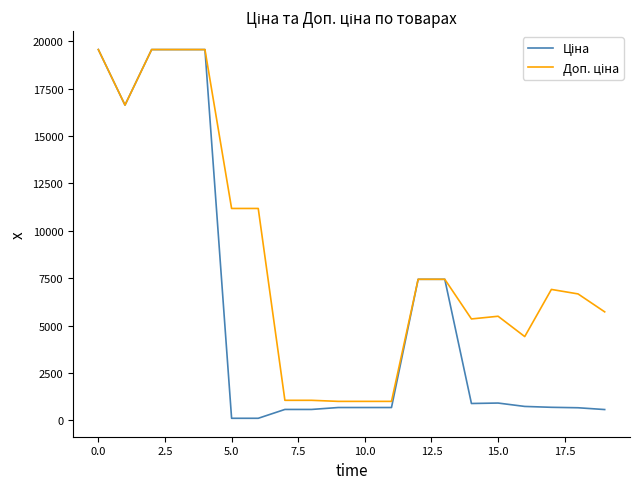

What is the maximum value shown in the chart?

19564.9